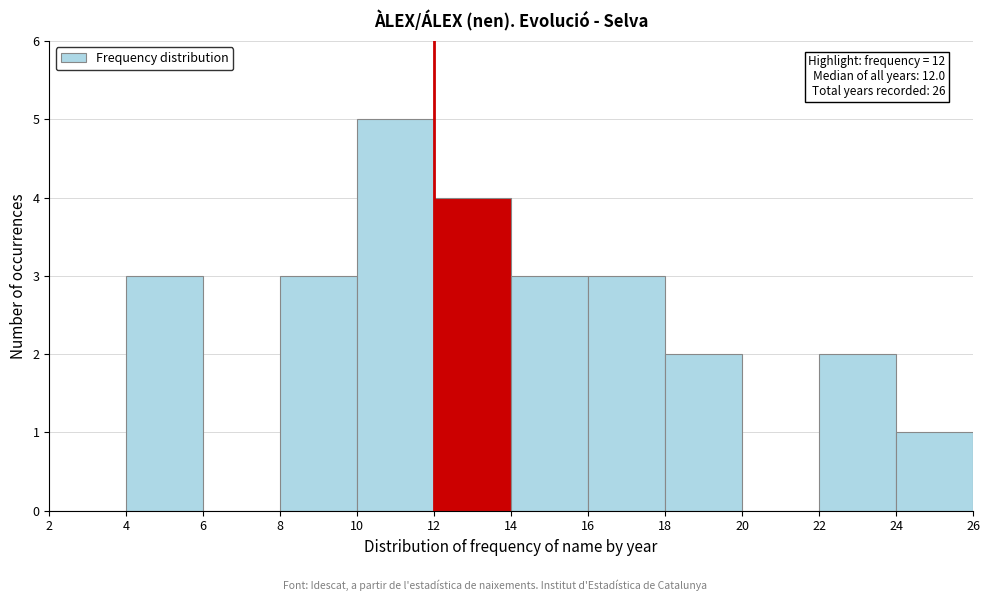

Over which range of the x-axis is the bar tallest?

10 to 12